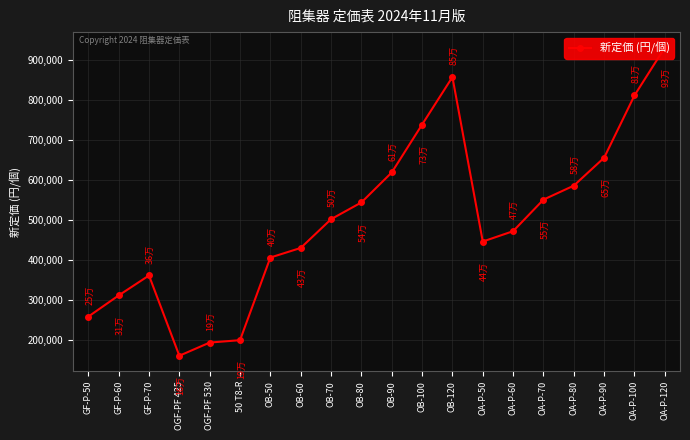

Between OGF-PF 530 and OB-90, which is larger?

OB-90